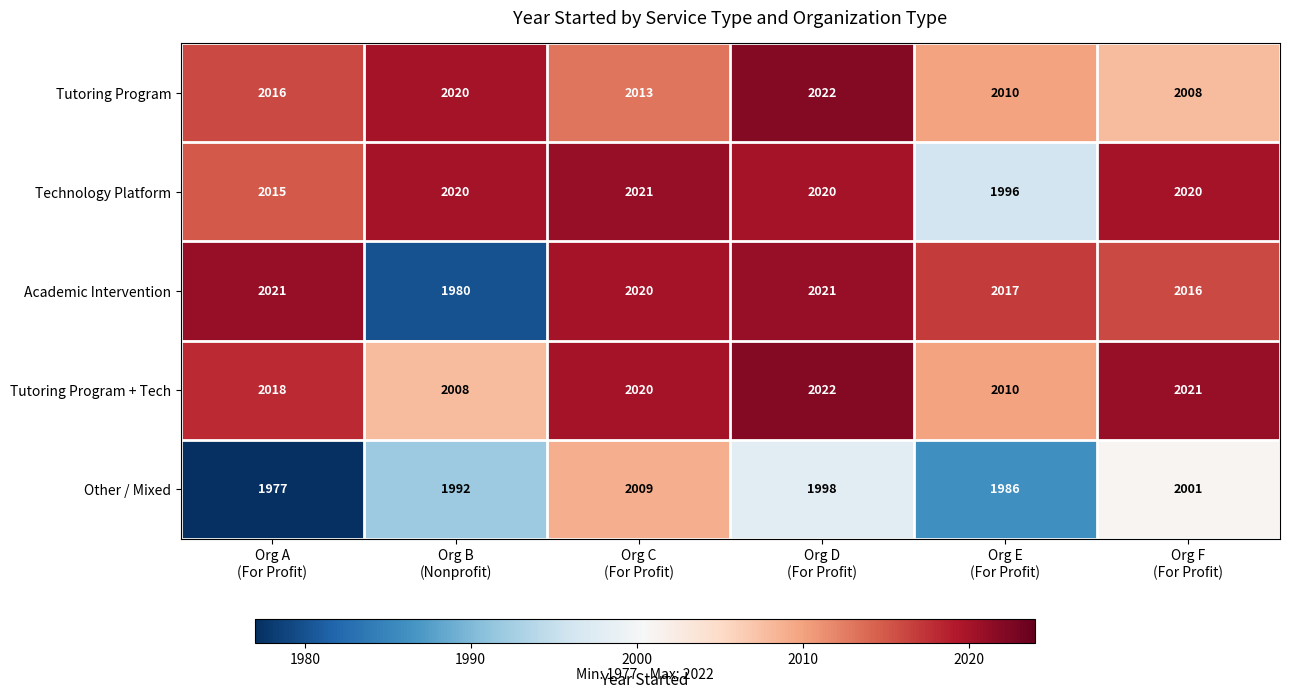

Which series has the largest total across all categories?

Tutoring Program + Tech